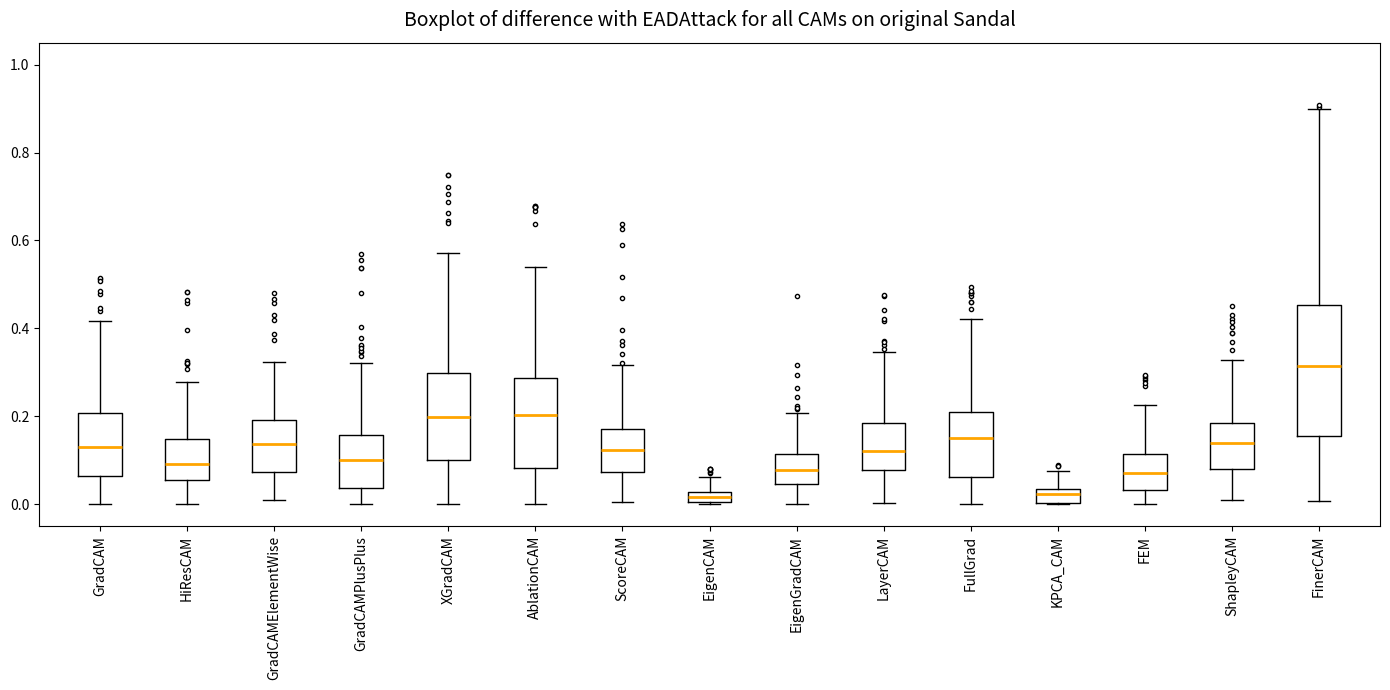

Where is the upper edge of the box for ShapleyCAM on the y-axis? The values are not printed on the chart, so give them approximately, as read against the axis.

0.18